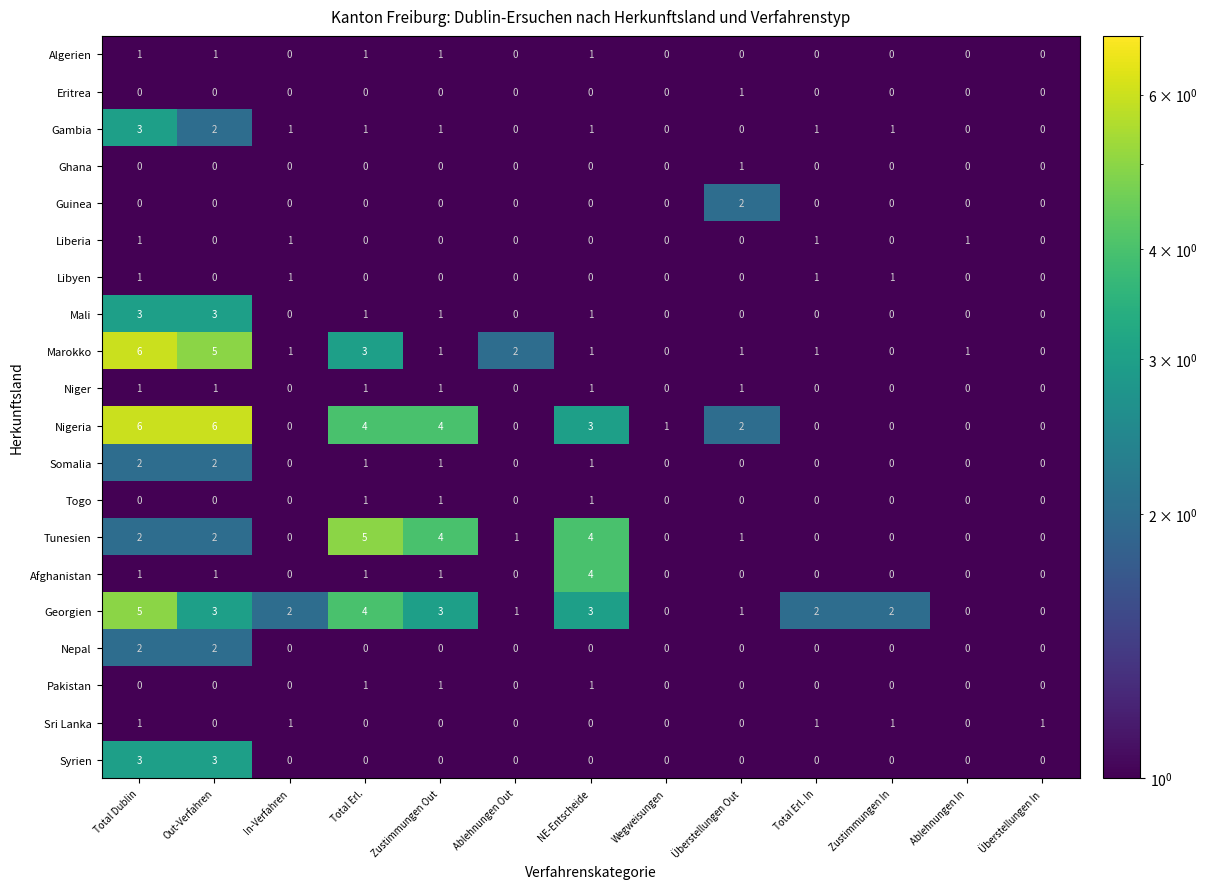

The Algerien series shows -1 at Ablehnungen In. True or false?

False